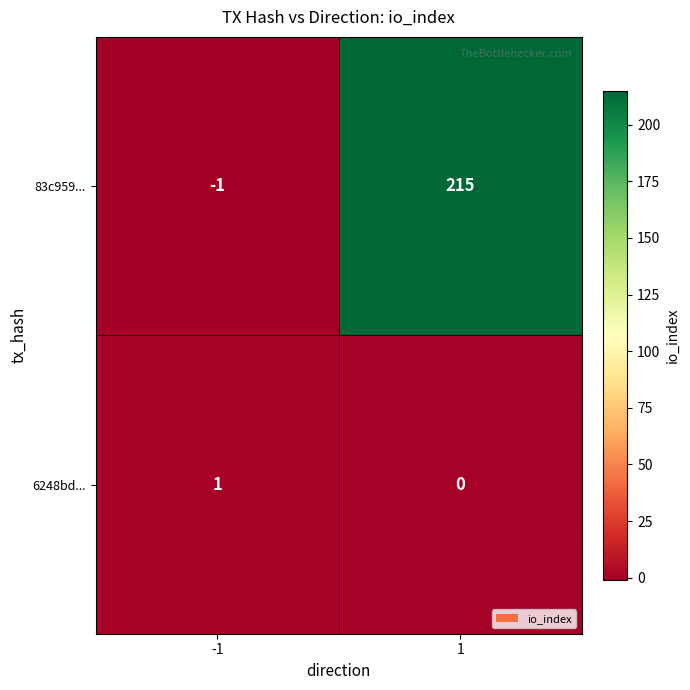

Is the value of 83c959... at -1 greater than the value of 6248bd... at 1?

No